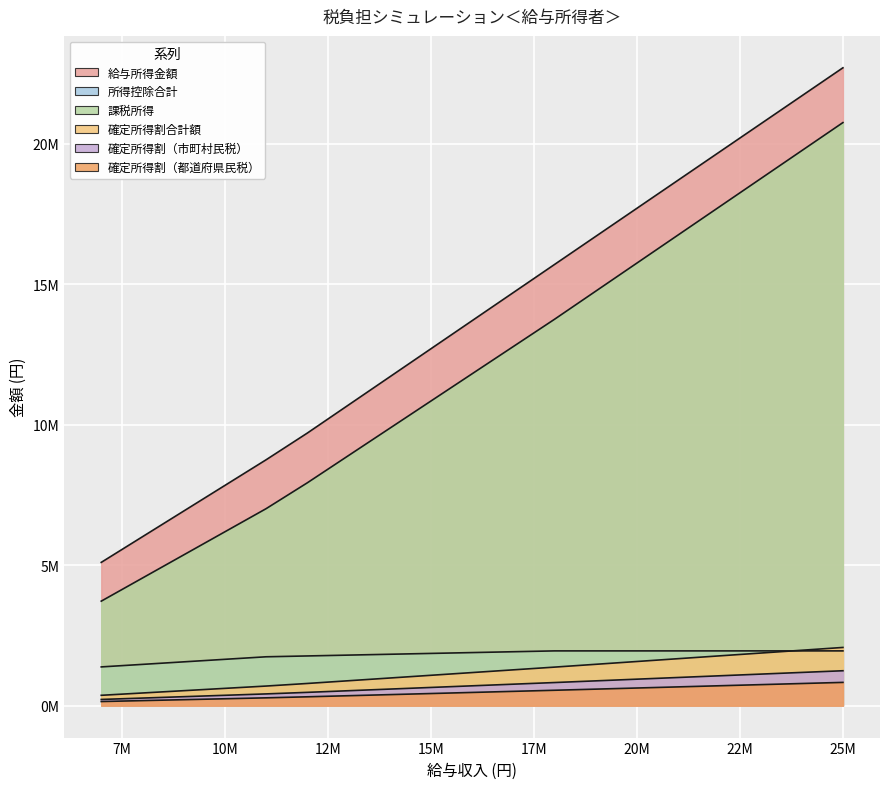

True or false: 課税所得 and 給与所得金額 cross at least once.

False